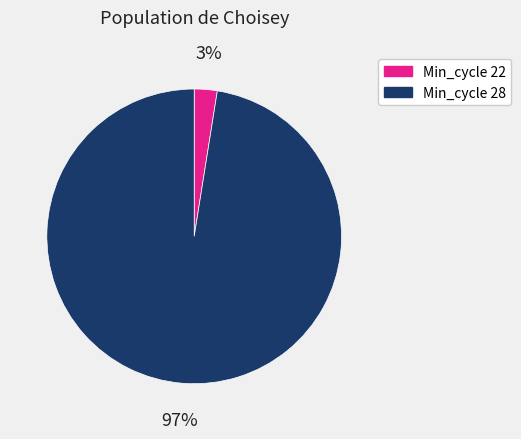

Is there any slice that represents more than half of the pie?

Yes